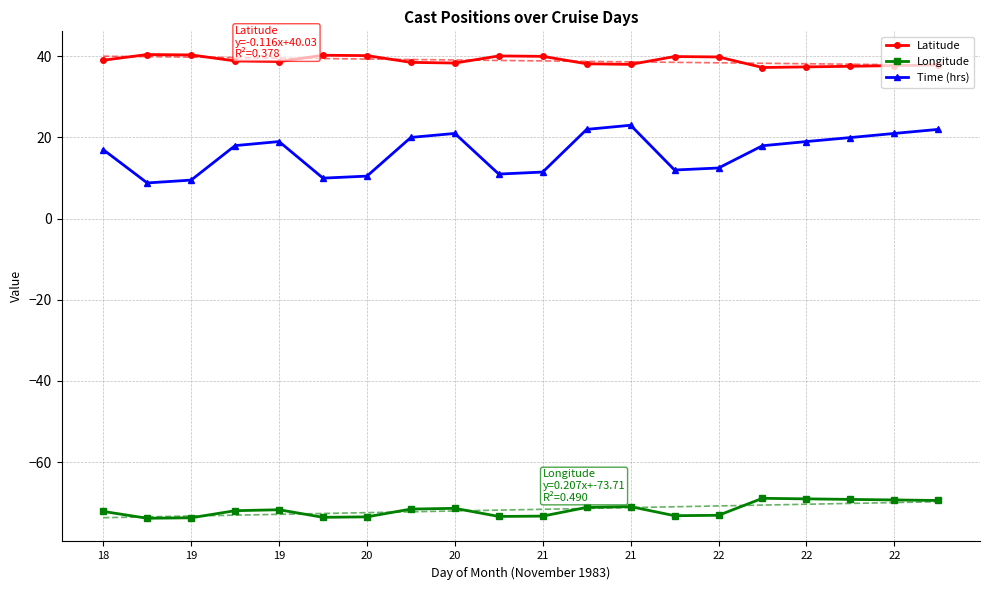

What is the value of the Longitude point at the 1st from the left?

-72.2